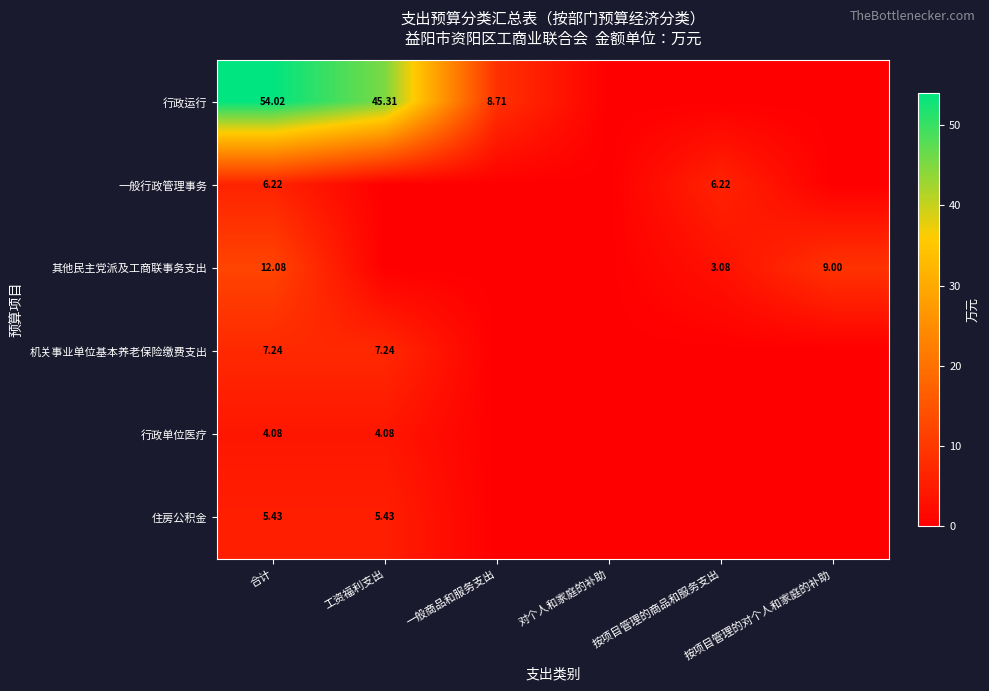

Is the value of 住房公积金 at 合计 greater than the value of 其他民主党派及工商联事务支出 at 合计?

No